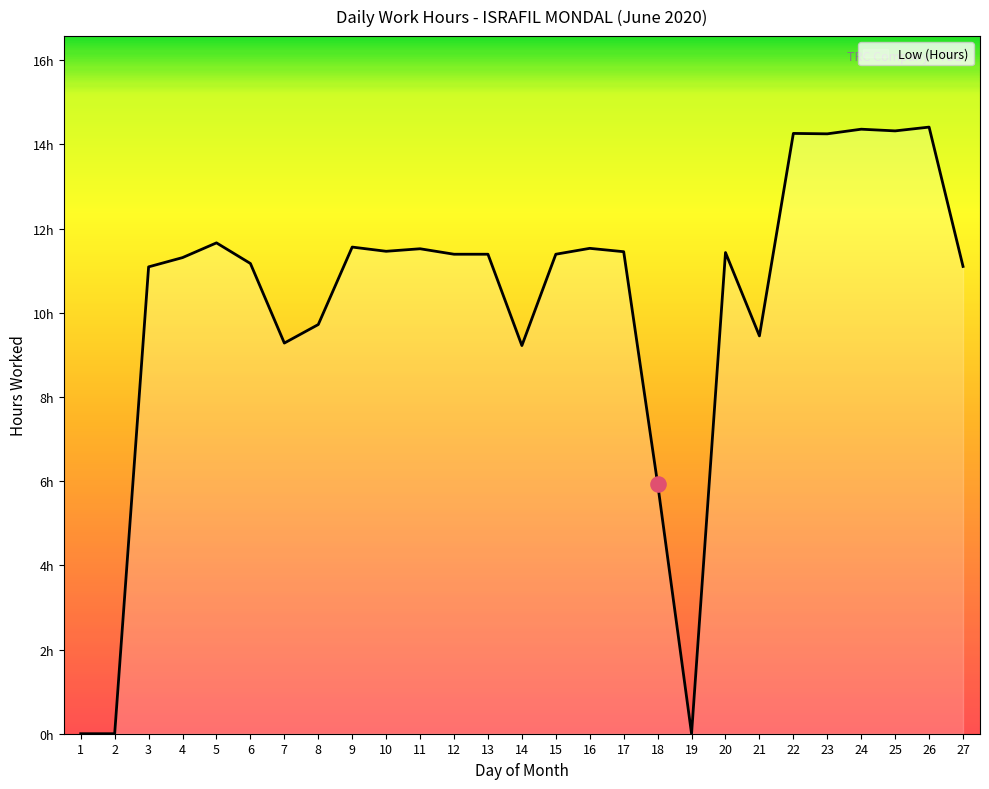

What is the change in value from 1 to 4?

+11.3